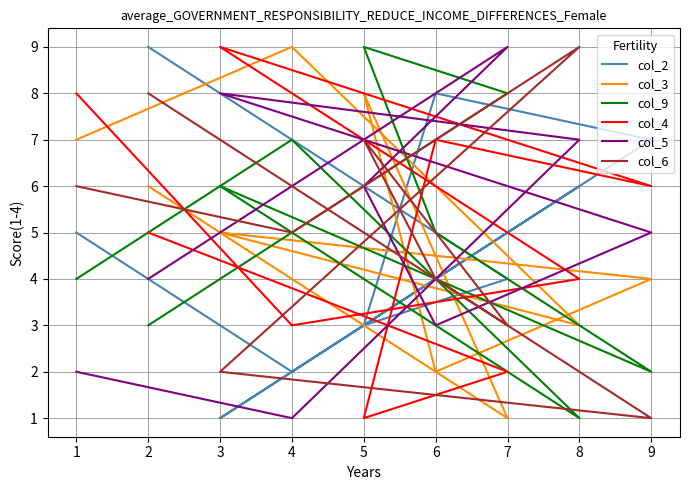

List the series in order of their peak value, lowest first.

col_2, col_3, col_9, col_4, col_5, col_6